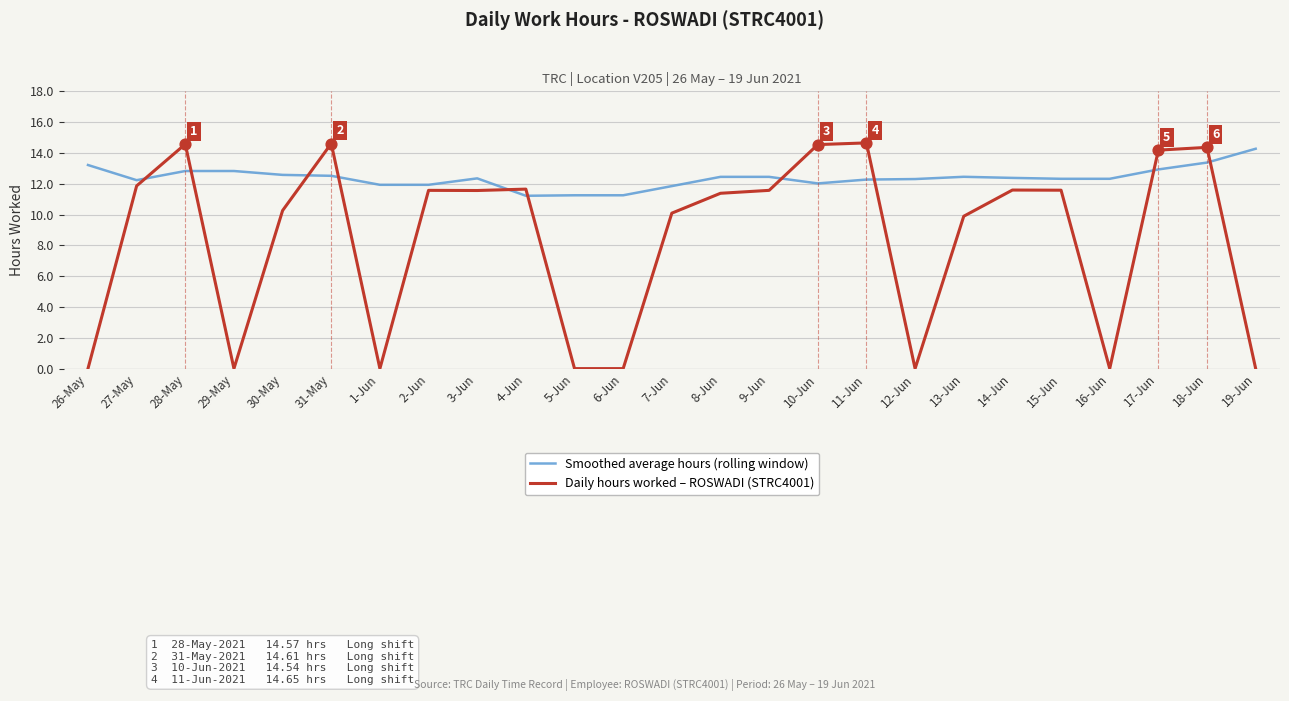

Which series has the largest total across all categories?

Smoothed average hours (rolling window)